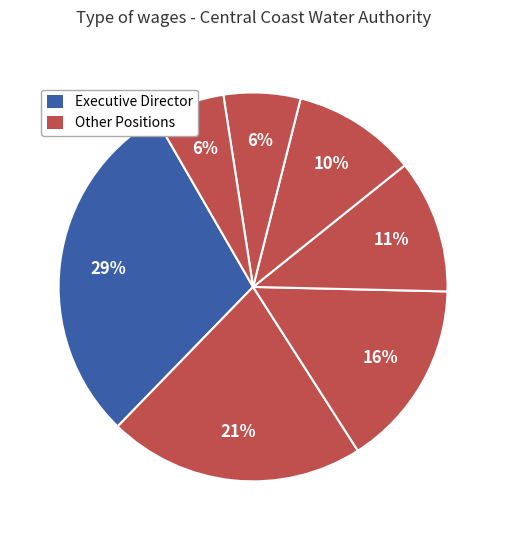

To the nearest percent, what is the average slice percentage?

14%